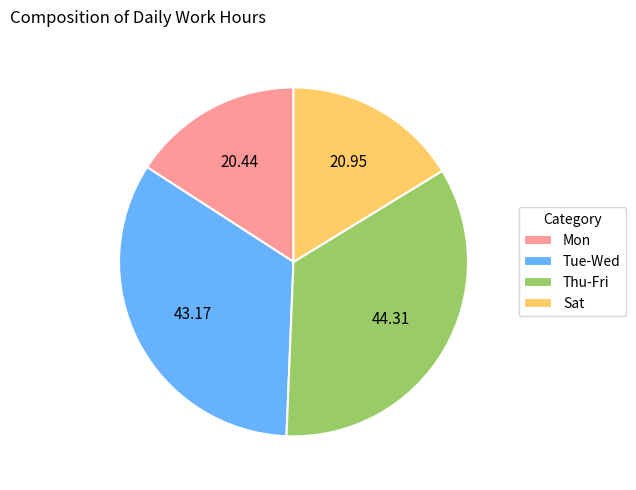

Does Tue-Wed account for over 50% of the chart?

No